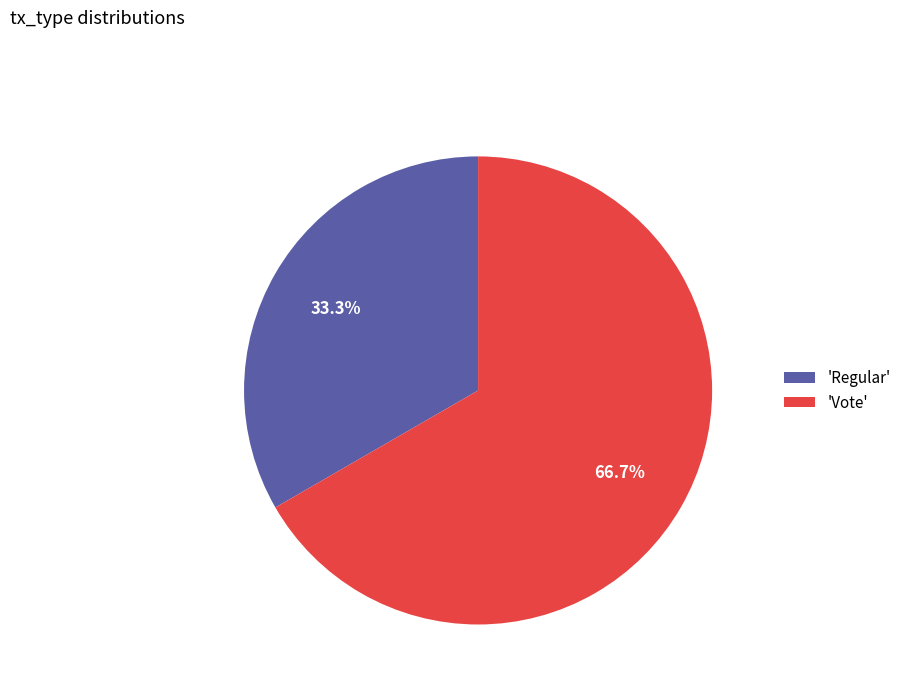

Which category has the biggest portion of the pie?

'Vote'